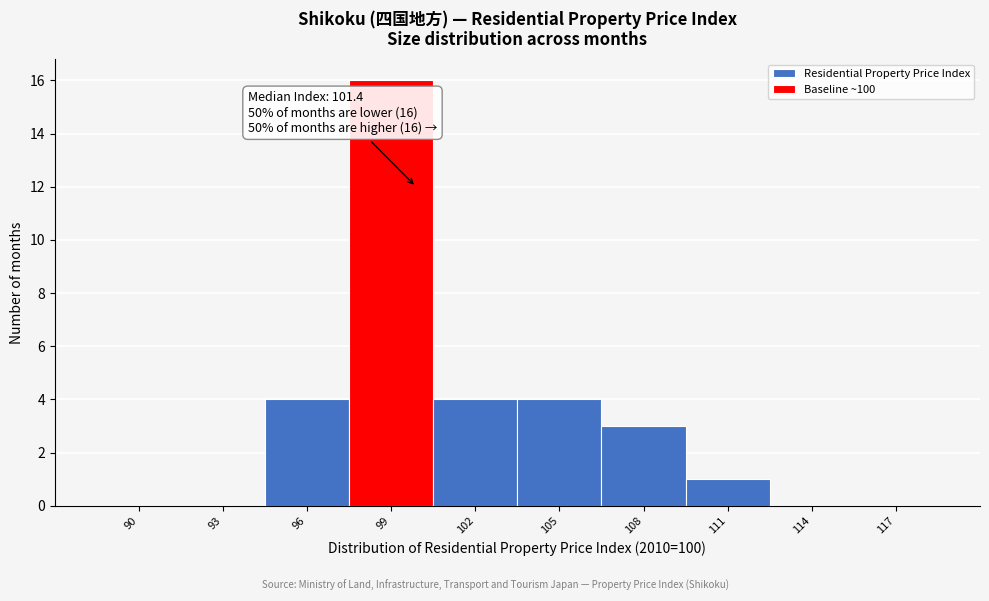

Reading left to right, extract all data points from this chart.

90=0	93=0	96=4	99=16	102=4	105=4	108=3	111=1	114=0	117=0